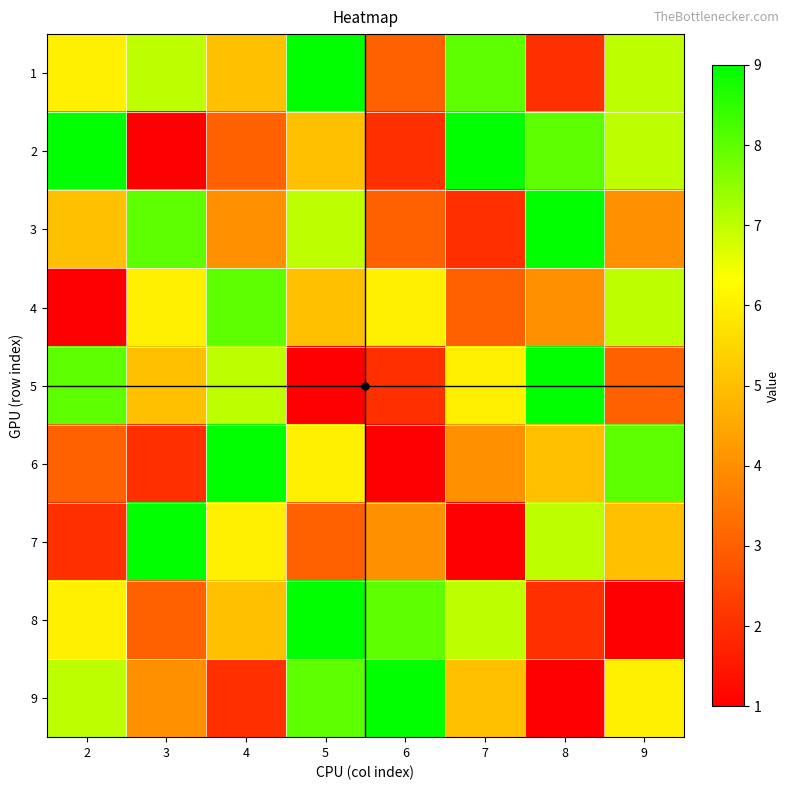

Reading right to left, what are all the values shown in this chart?

1: 9=7	8=2	7=8	6=3	5=9	4=5	3=7	2=6
2: 9=7	8=8	7=9	6=2	5=5	4=3	3=1	2=9
3: 9=4	8=9	7=2	6=3	5=7	4=4	3=8	2=5
4: 9=7	8=4	7=3	6=6	5=5	4=8	3=6	2=1
5: 9=3	8=9	7=6	6=2	5=1	4=7	3=5	2=8
6: 9=8	8=5	7=4	6=1	5=6	4=9	3=2	2=3
7: 9=5	8=7	7=1	6=4	5=3	4=6	3=9	2=2
8: 9=1	8=2	7=7	6=8	5=9	4=5	3=3	2=6
9: 9=6	8=1	7=5	6=9	5=8	4=2	3=4	2=7